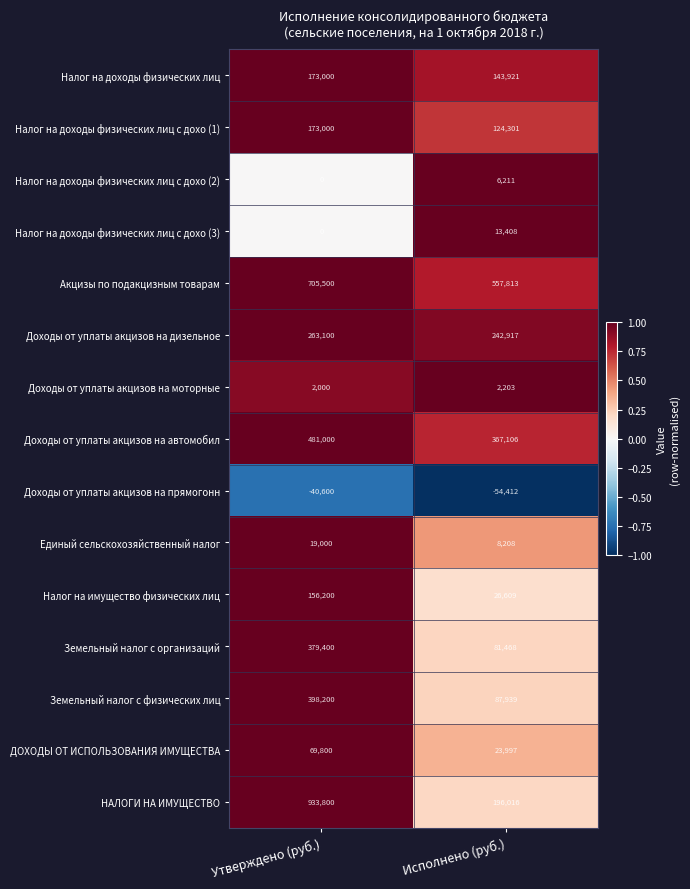

Which category has the highest value in the Земельный налог с организаций series?

Утверждено (руб.)